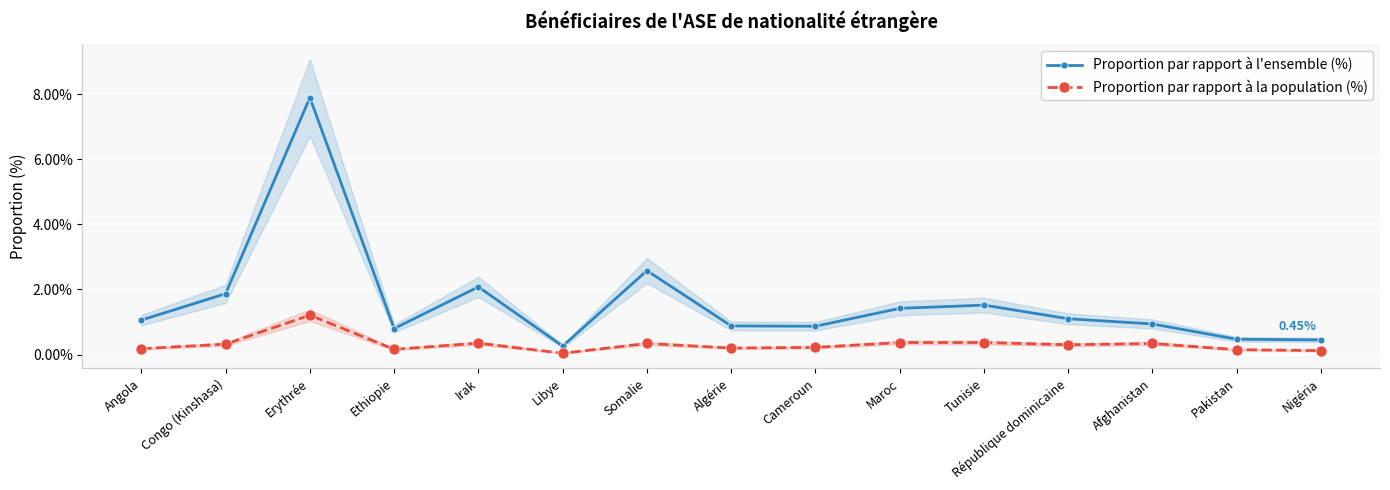

Reading left to right, extract all data points from this chart.

Proportion par rapport à l'ensemble (%): 1.1	1.9	7.9	0.8	2.1	0.3	2.6	0.9	0.9	1.4	1.5	1.1	0.9	0.5	0.5
Proportion par rapport à la population (%): 0.2	0.3	1.2	0.2	0.3	0.0	0.3	0.2	0.2	0.4	0.4	0.3	0.3	0.1	0.1